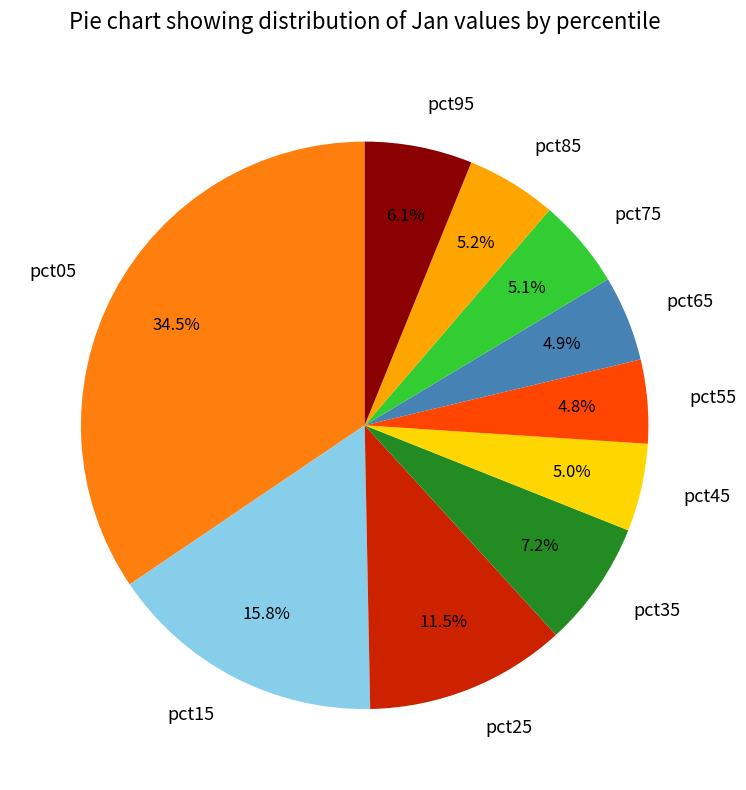

Is pct25 the majority of the pie?

No